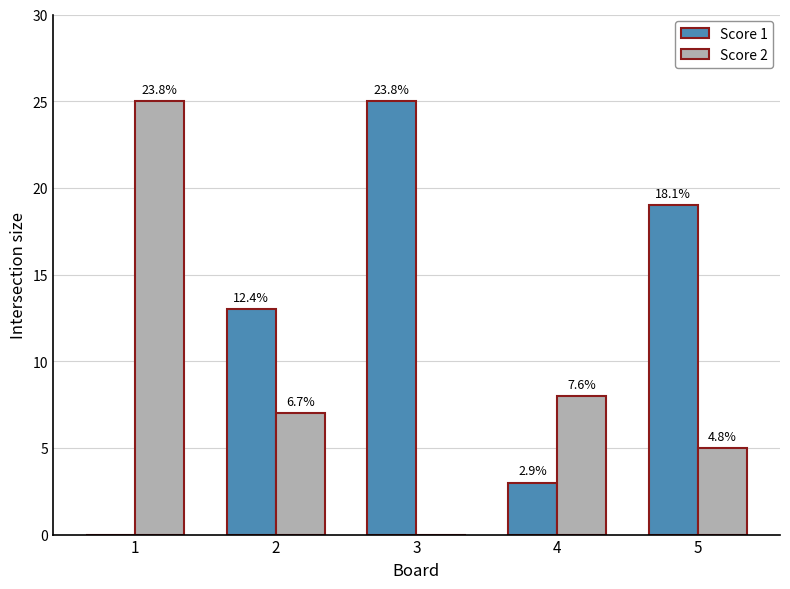

Are the bars horizontal?

No